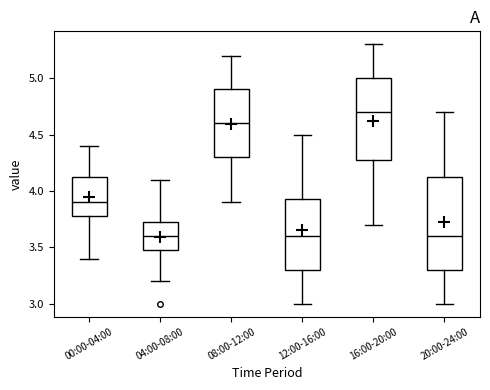

Which box has the highest median line?

16:00-20:00